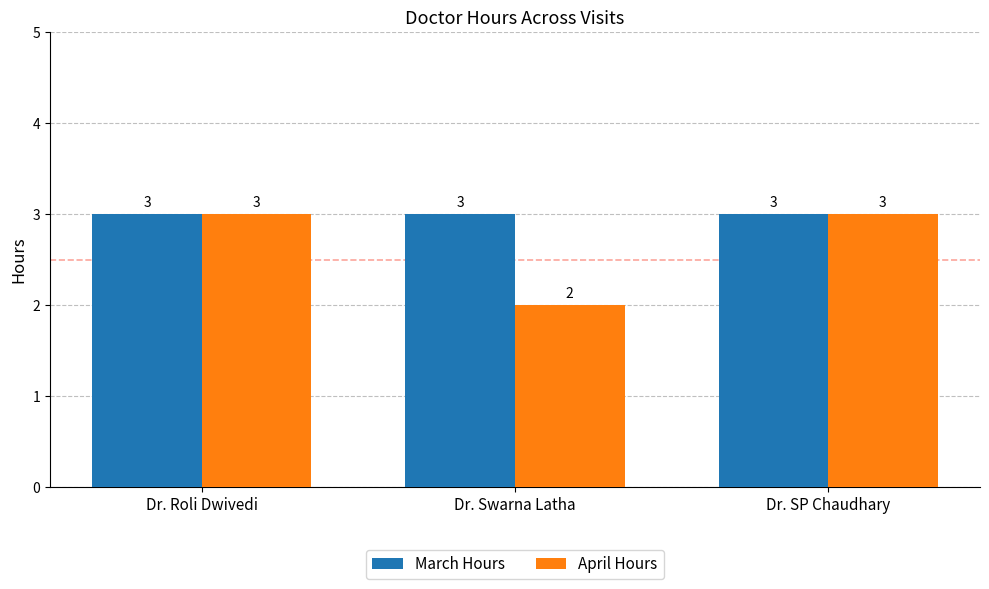

Reading right to left, transcribe all the data shown in this chart.

March Hours: 3	3	3
April Hours: 3	2	3